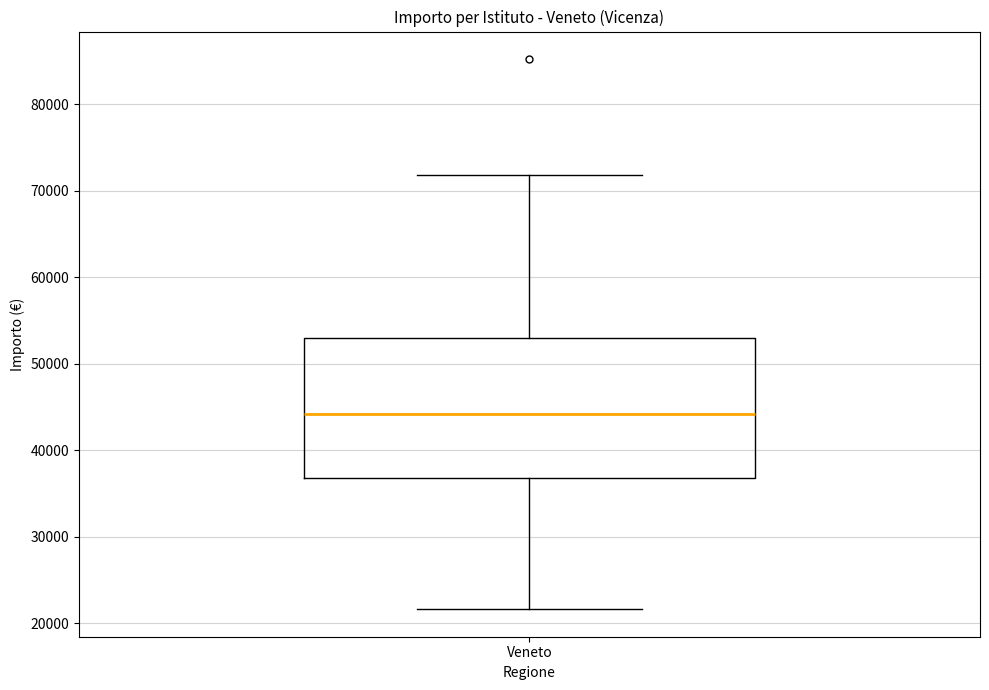

Read this box plot against the y-axis: the position of the median line, the range covered by the box, and the ends of both whiskers. The values are not printed on the chart, so give them approximately, as read against the axis.

median 44000, box 37000 to 53000, whiskers 22000 to 72000